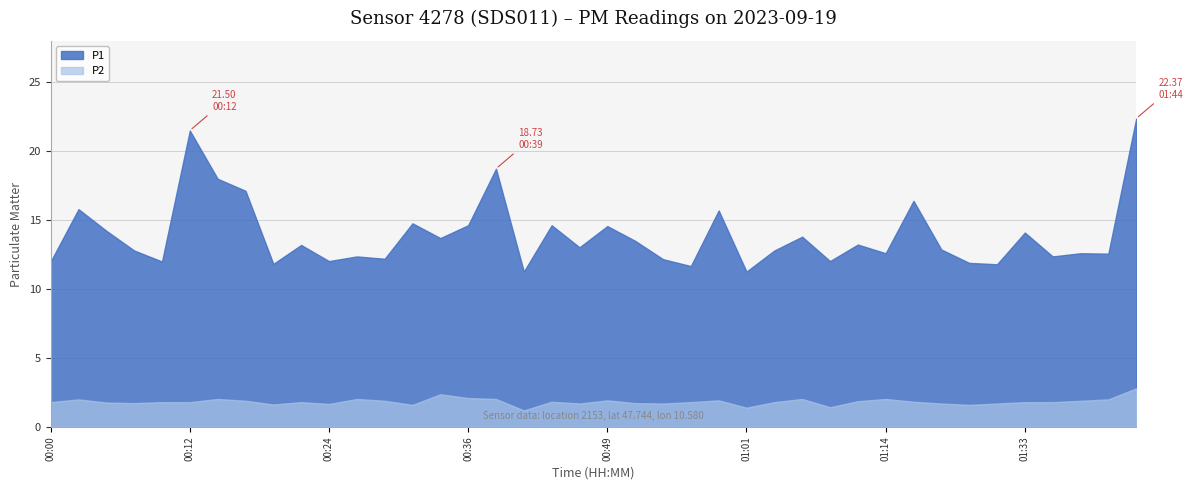

What is the spread (max minus min) of values at 01:38?

10.7